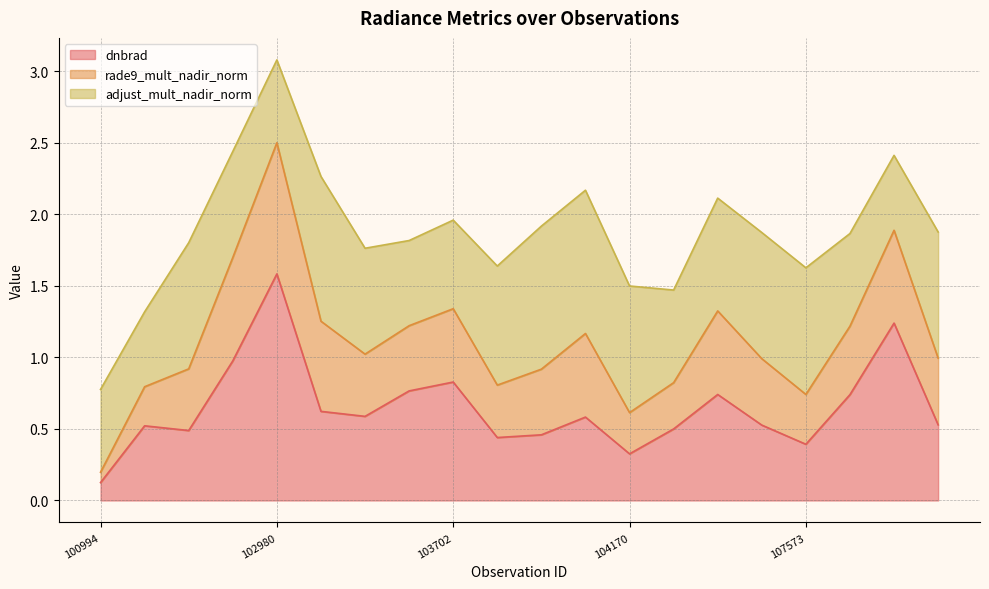

How many lines are shown in the chart?

3